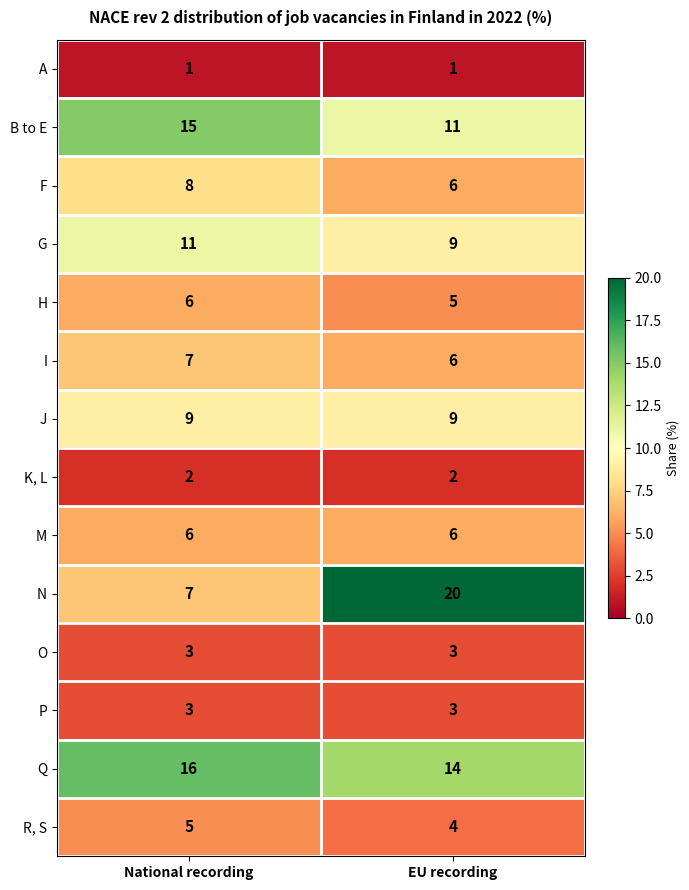

What is the spread (max minus min) of values at EU recording?

19